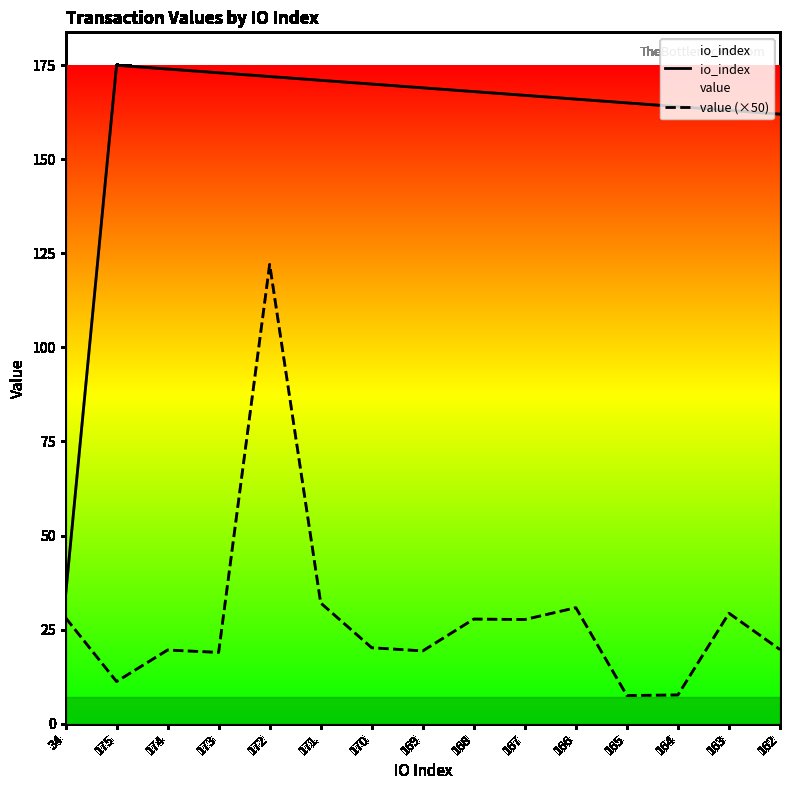

At 166, list the series in order from smallest to largest.

value (×50), io_index